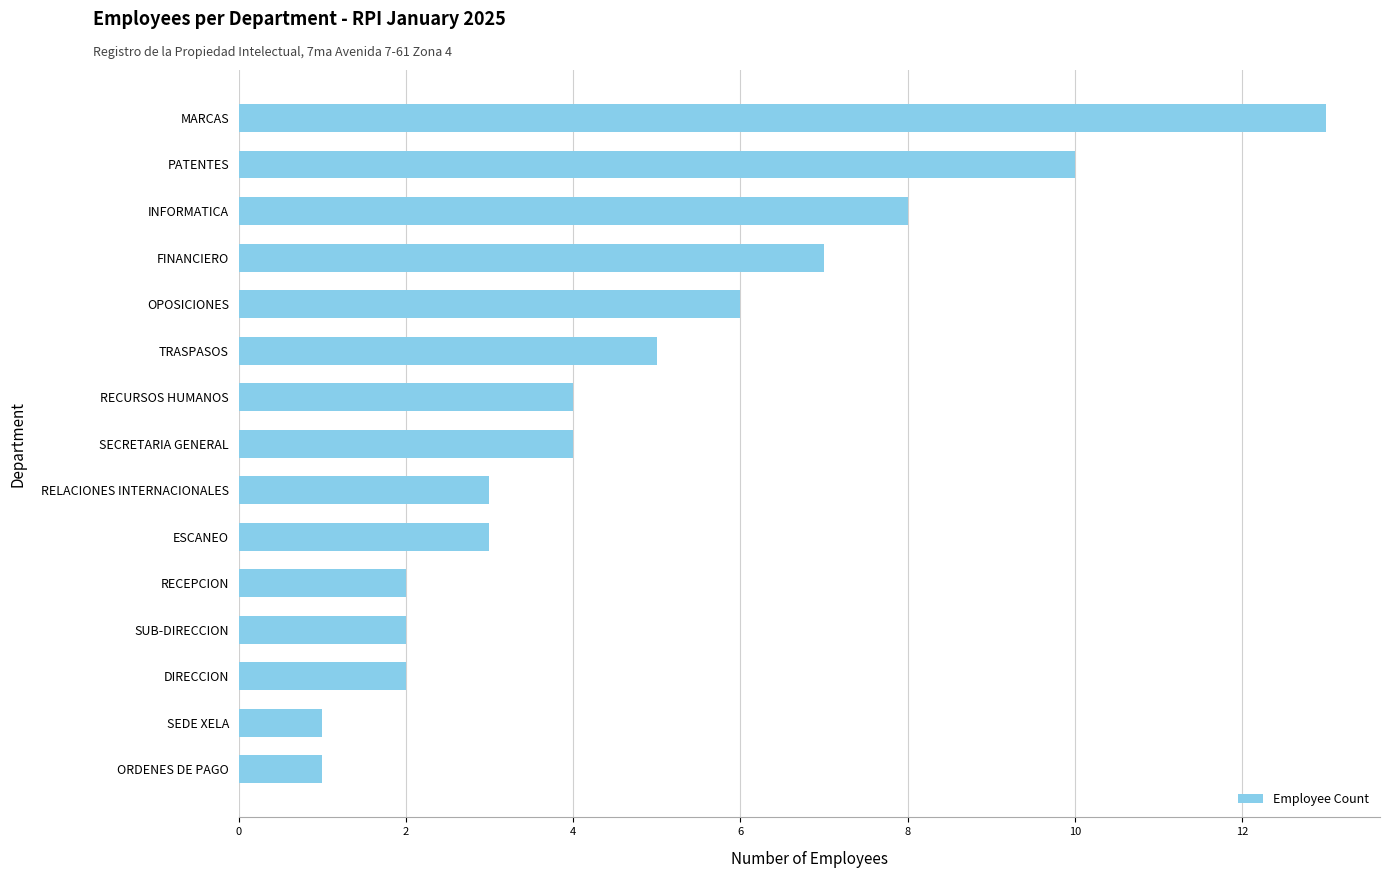

True or false: the data shows 8 at INFORMATICA.

True